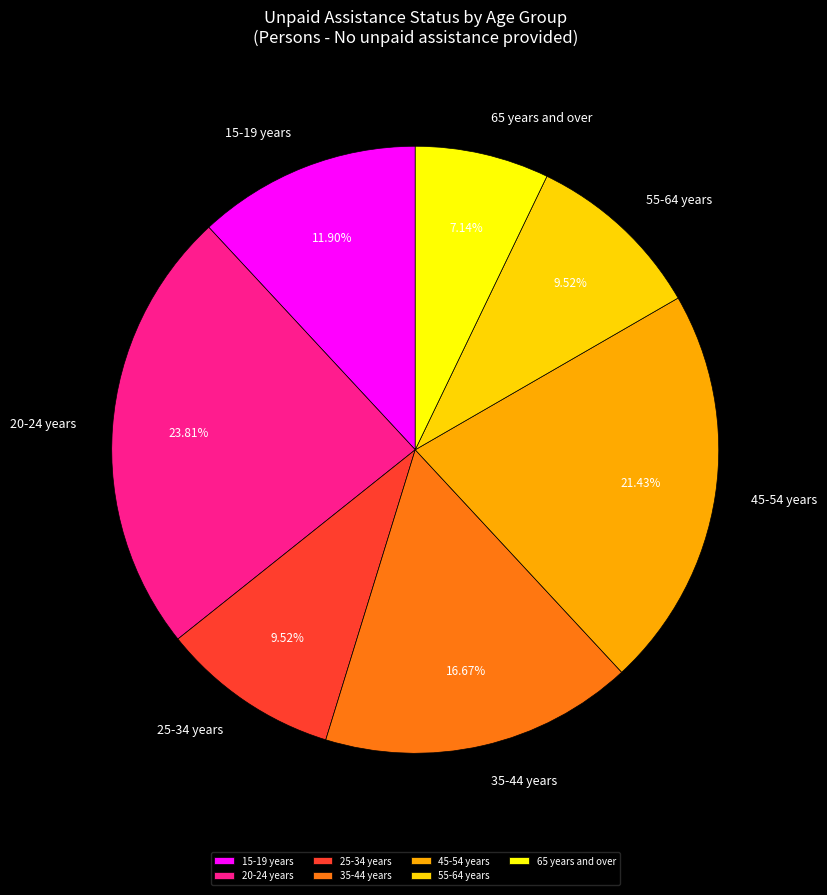

Do 20-24 years and 35-44 years together represent more than half of the pie?

No